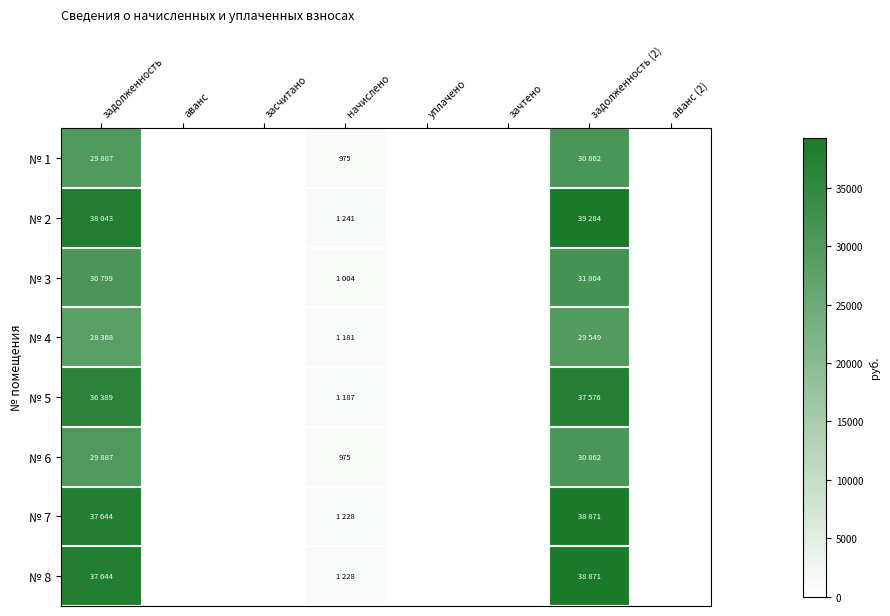

Where is № 8 nearest to the value 19435?

начислено